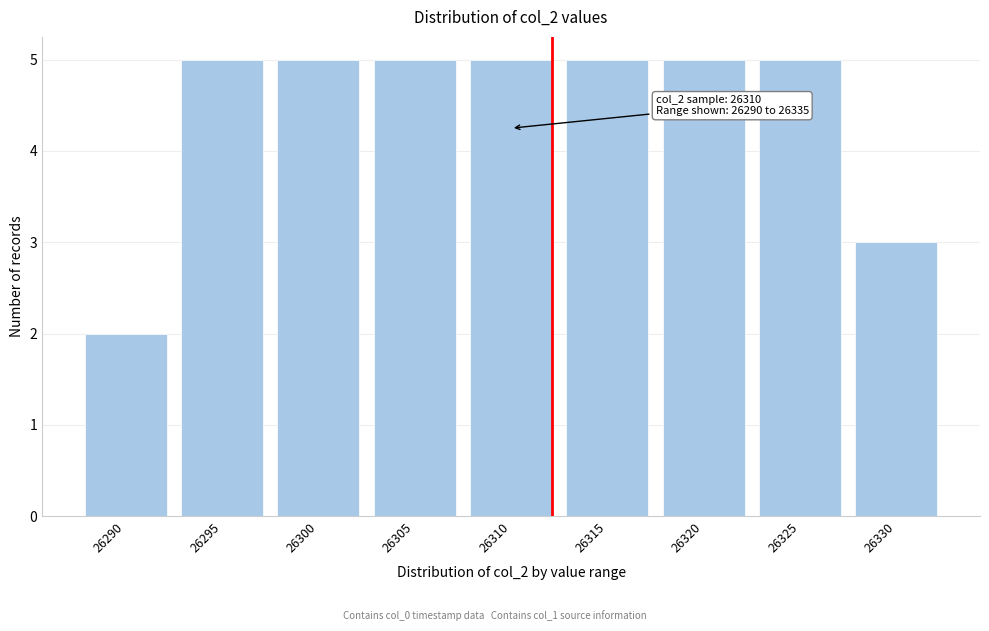

Reading left to right, extract all data points from this chart.

2	5	5	5	5	5	5	5	3